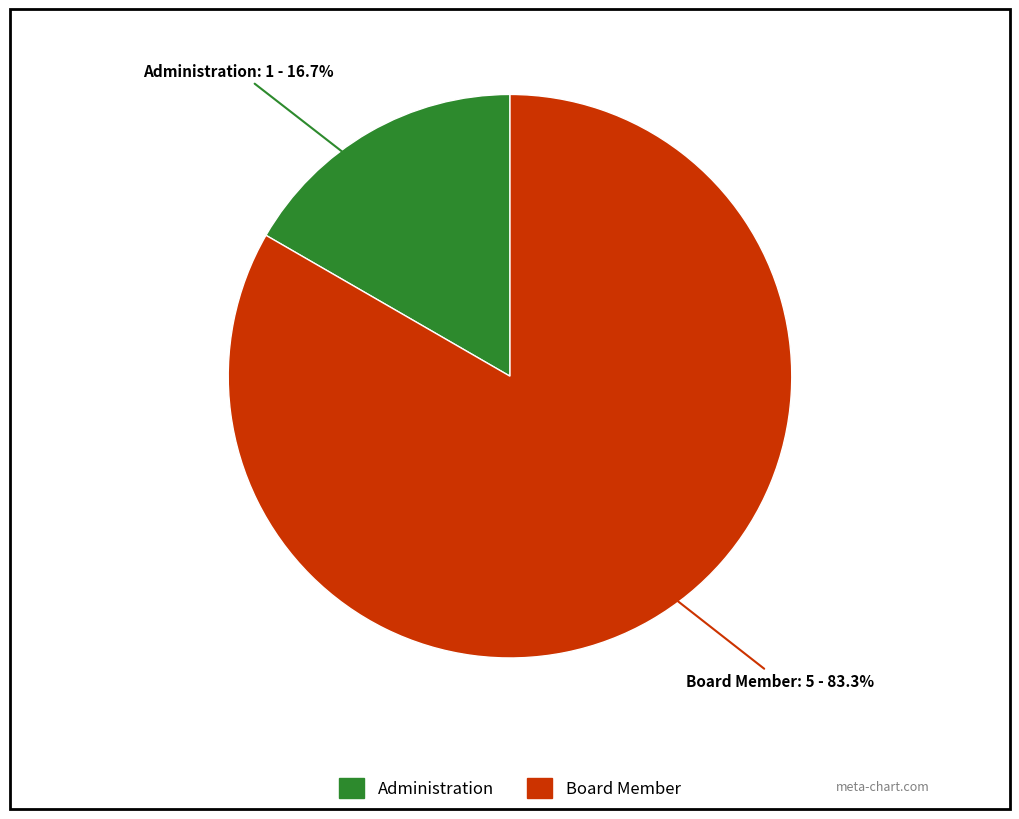

Is it true that Administration is 17% of the pie?

True